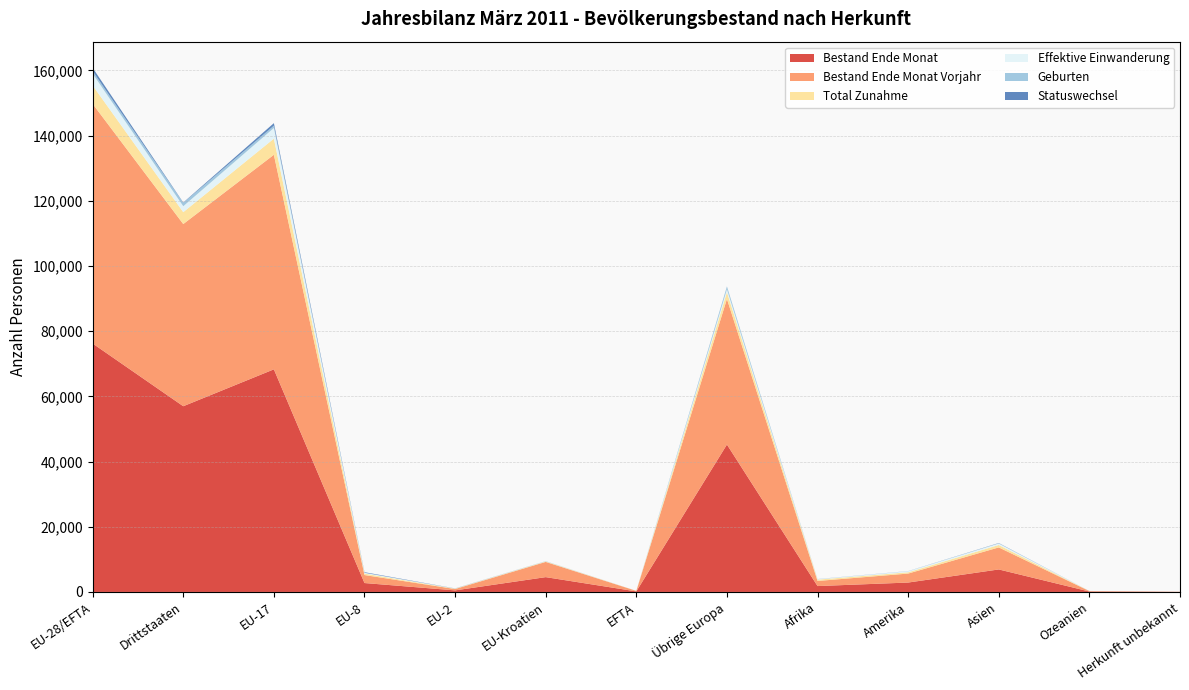

Reading left to right, extract all data points from this chart.

Bestand Ende Monat: 76207	56971	68284	2734	478	4544	167	45219	1804	2885	6903	132	28
Bestand Ende Monat Vorjahr: 73512	55883	65817	2450	420	4669	156	44647	1567	2753	6758	137	21
Total Zunahme: 5644	3649	4952	444	96	134	18	2083	401	397	743	17	8
Effektive Einwanderung: 3616	1826	3274	228	50	48	16	899	130	321	459	15	2
Geburten: 812	1027	706	45	5	55	1	875	42	20	90	0	0
Statuswechsel: 970	102	771	159	37	2	1	9	12	20	60	1	0